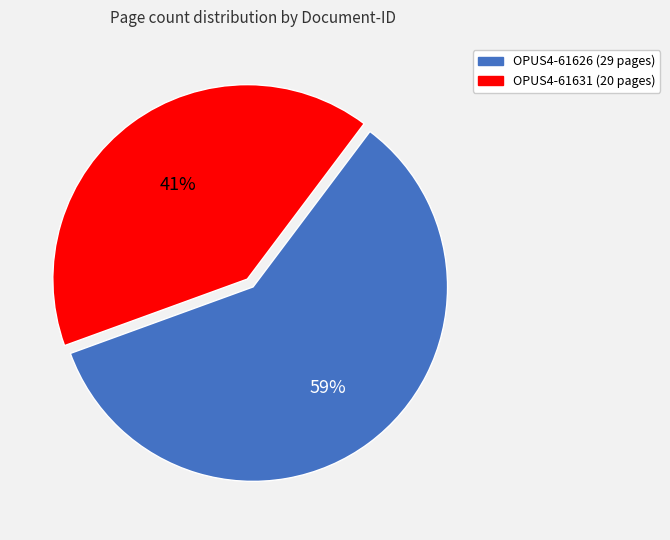

To the nearest percent, what portion does OPUS4-61626 represent?

59%